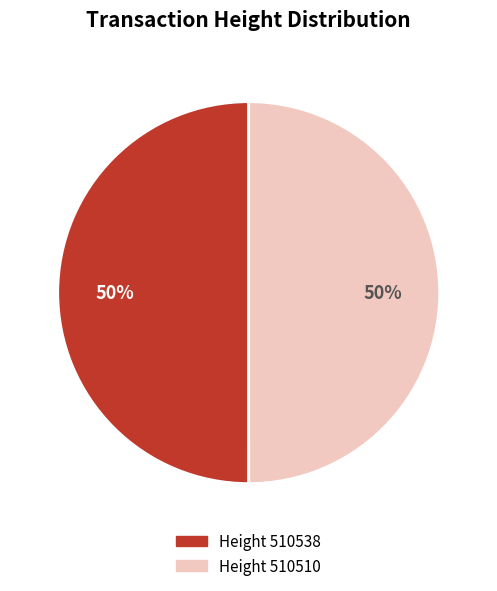

To the nearest percent, what portion does Height 510538 represent?

50%